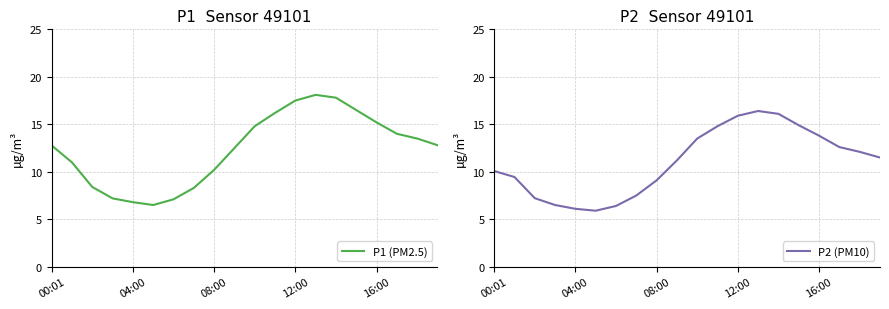

True or false: P2 (PM10) has a value of 16.9 at 04:00.

False